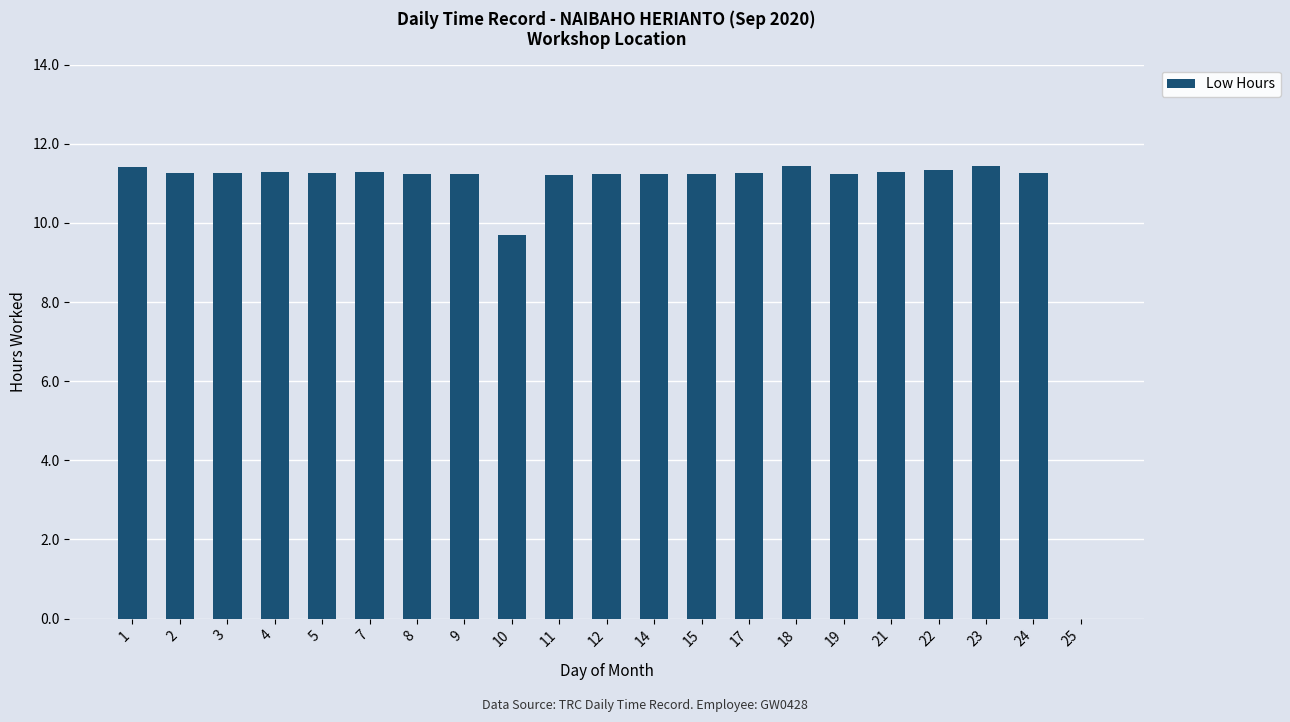

The chart shows a value of 17.8 at 9. True or false?

False